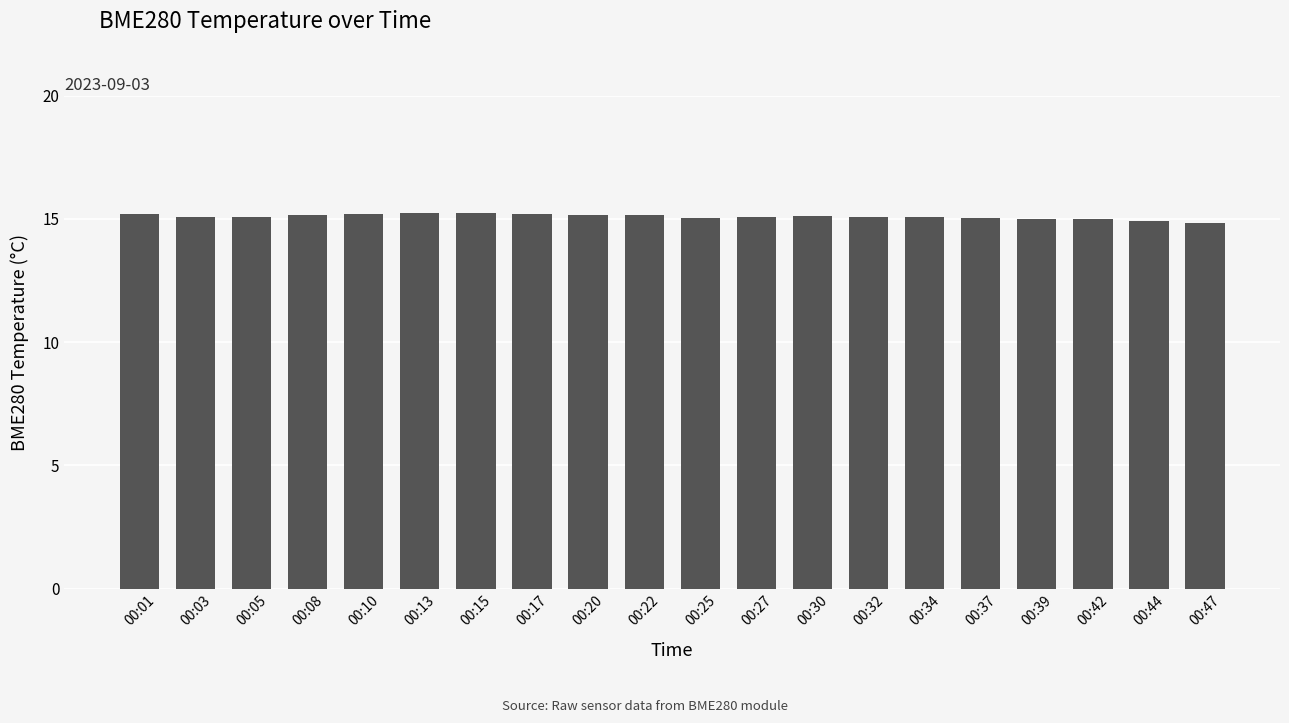

What is the approximate value at 00:37?

15.0